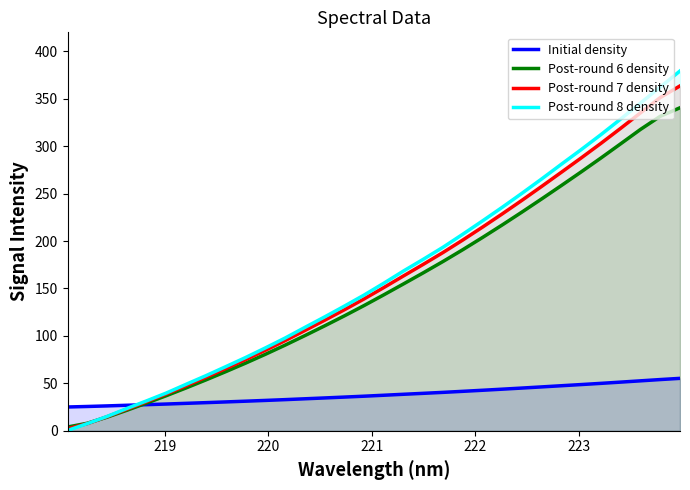

Which series has the largest range (max minus min)?

Post-round 8 density